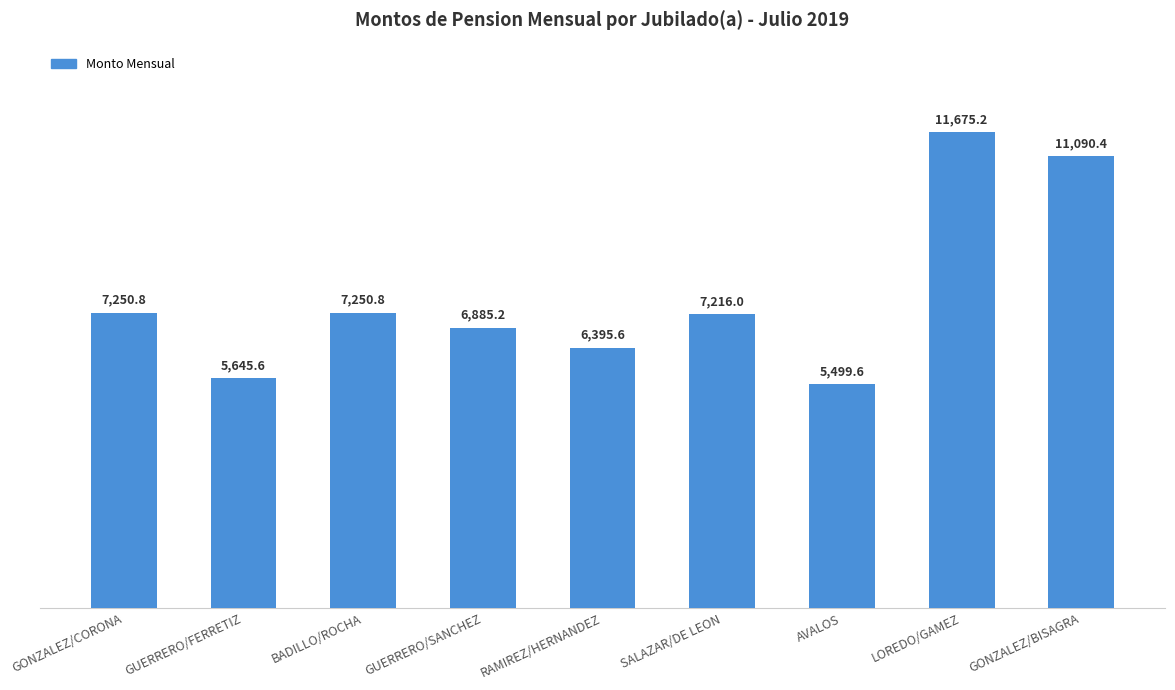

Reading right to left, list all the values displayed in this chart.

GONZALEZ/BISAGRA=11090.4	LOREDO/GAMEZ=11675.2	AVALOS=5499.6	SALAZAR/DE LEON=7216.0	RAMIREZ/HERNANDEZ=6395.6	GUERRERO/SANCHEZ=6885.2	BADILLO/ROCHA=7250.8	GUERRERO/FERRETIZ=5645.6	GONZALEZ/CORONA=7250.8